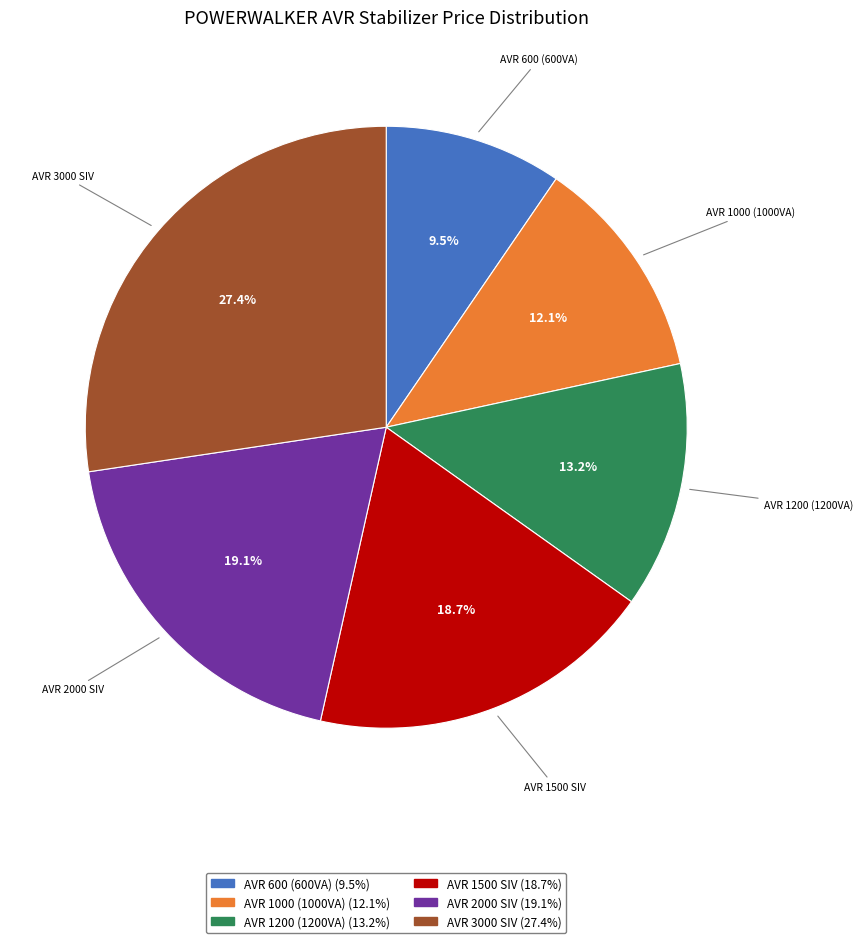

The AVR 1000 (1000VA) slice represents 2% of the pie. True or false?

False